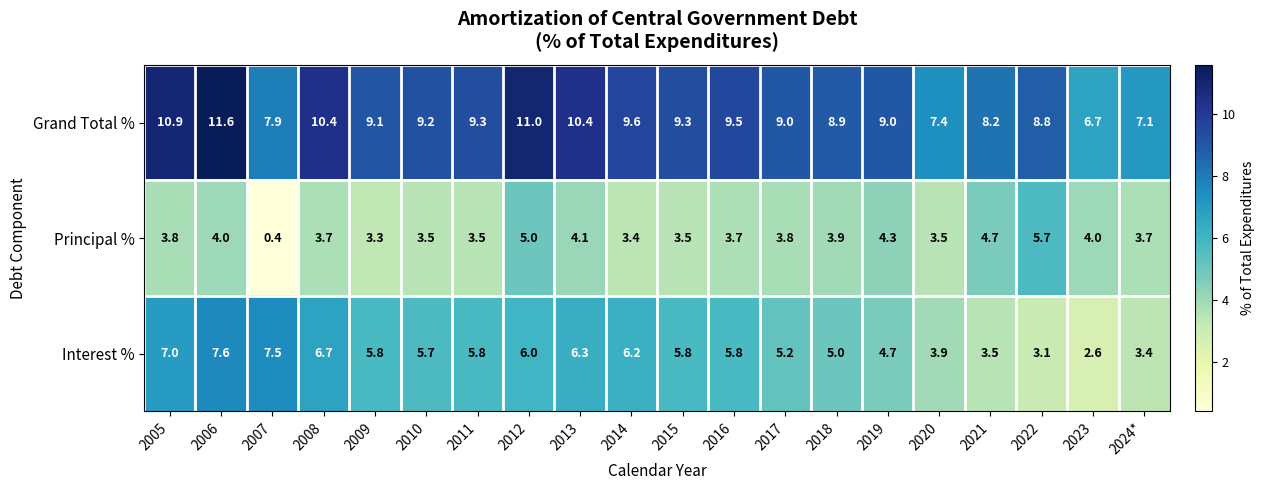

What is the difference between the maximum and minimum values in the Grand Total % series?

4.9